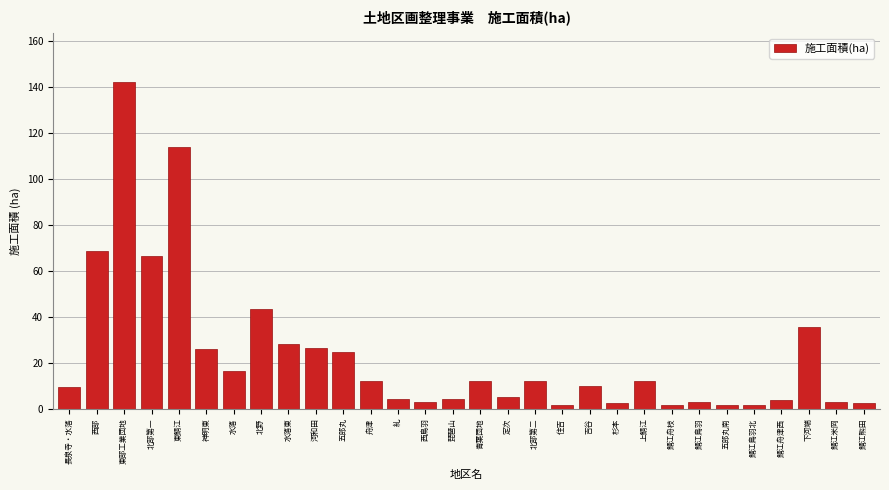

What value does the data have at 東鯖江?

113.8